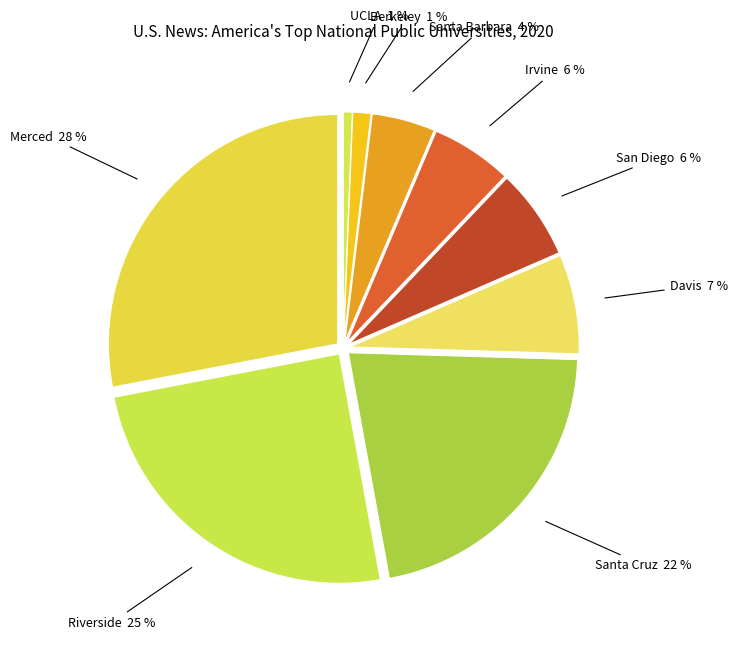

Do San Diego and Irvine together represent more than half of the pie?

No